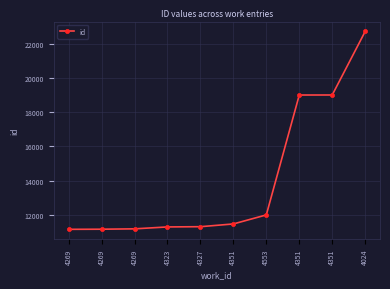

How many lines are shown in the chart?

1